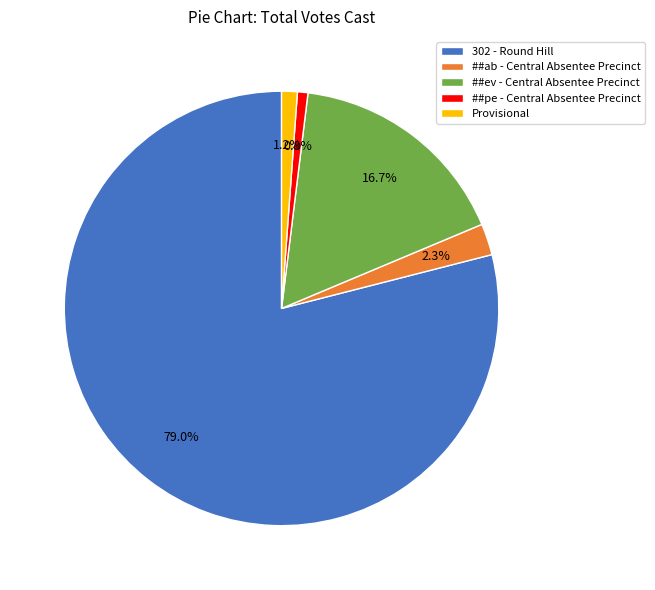

Which has a higher value, Provisional or ##ab - Central Absentee Precinct?

##ab - Central Absentee Precinct